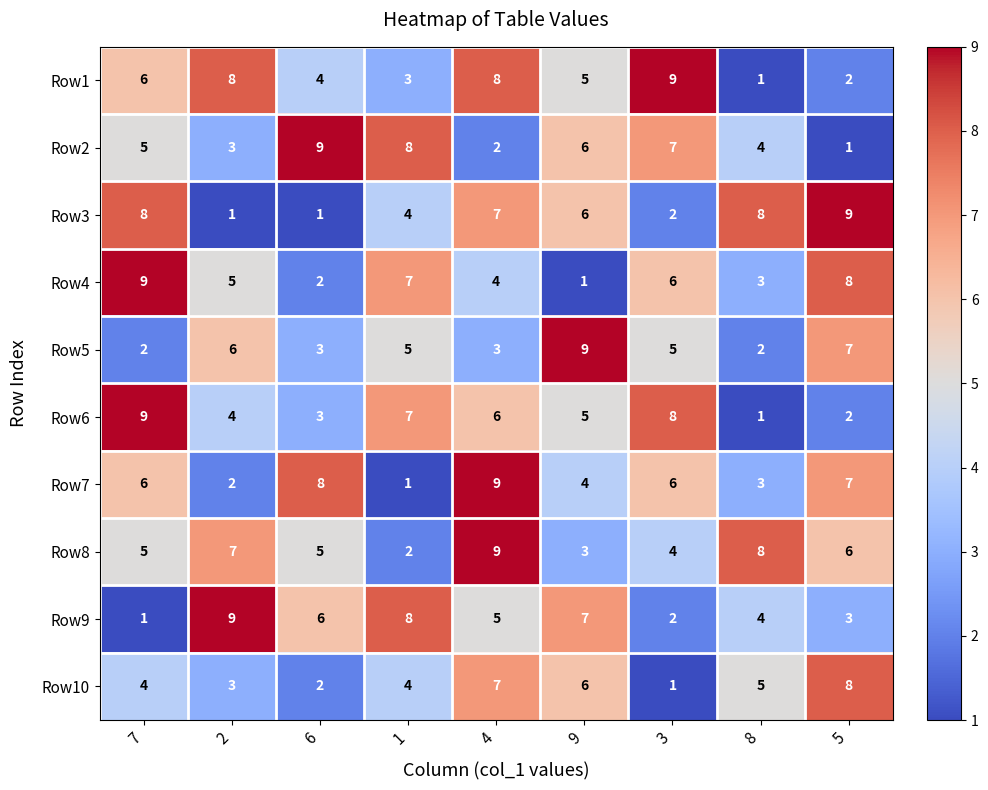

At which label does Row4 first exceed 5?

7